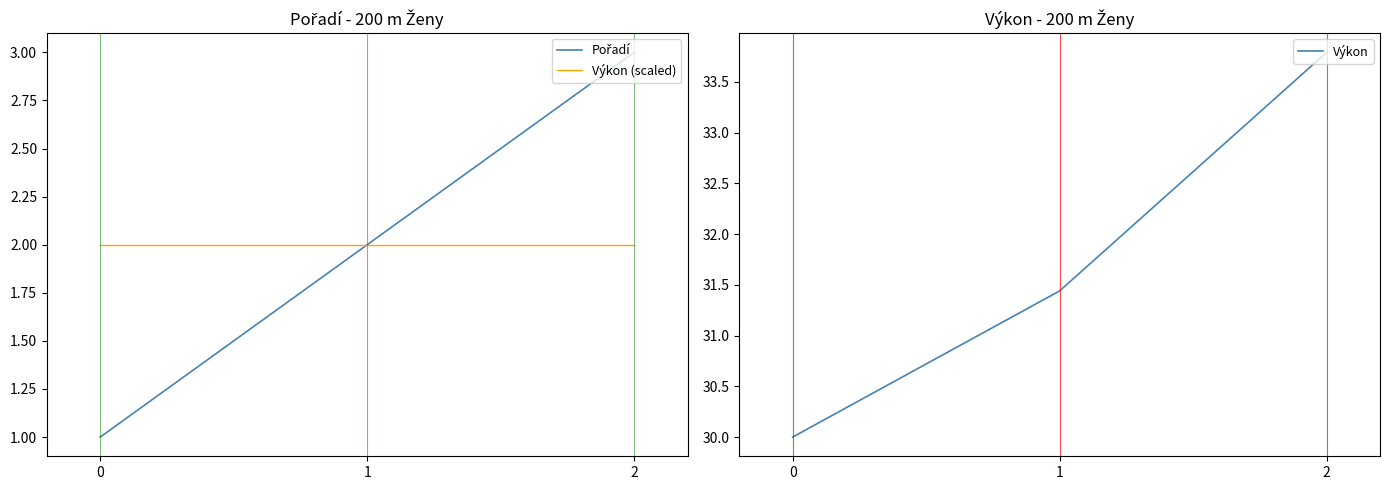

What are all the series names shown in the legend?

Pořadí, Výkon (scaled), Výkon